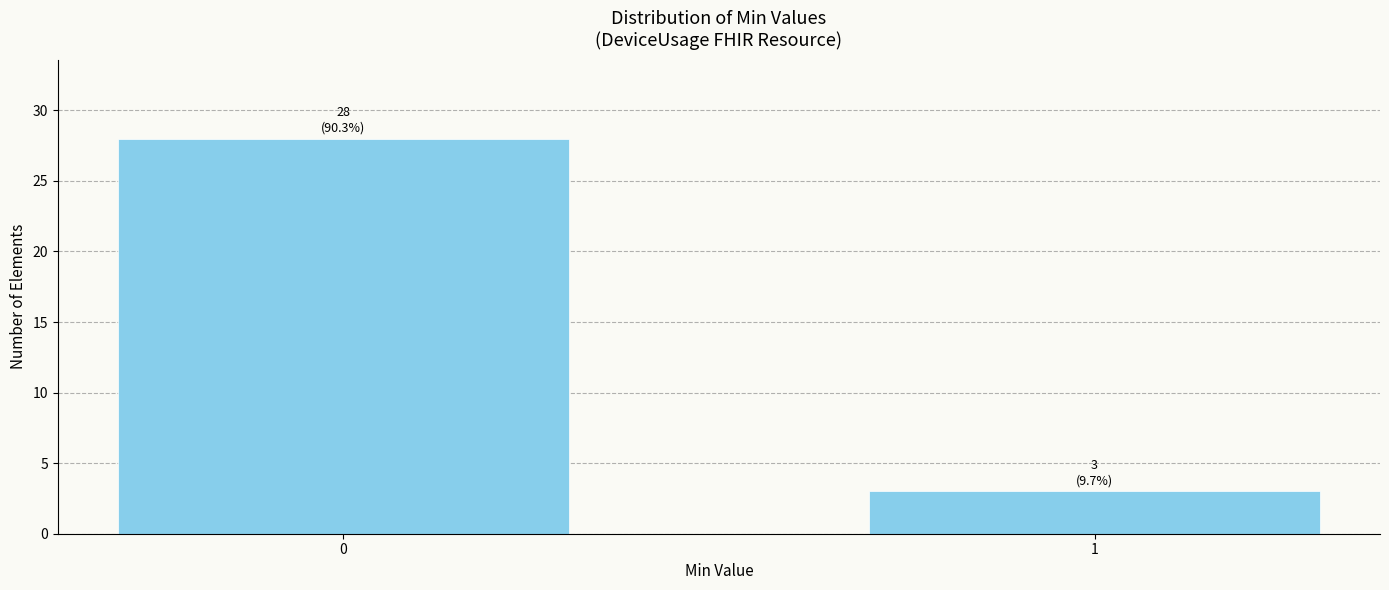

Reading left to right, transcribe all the data shown in this chart.

0=28	1=3